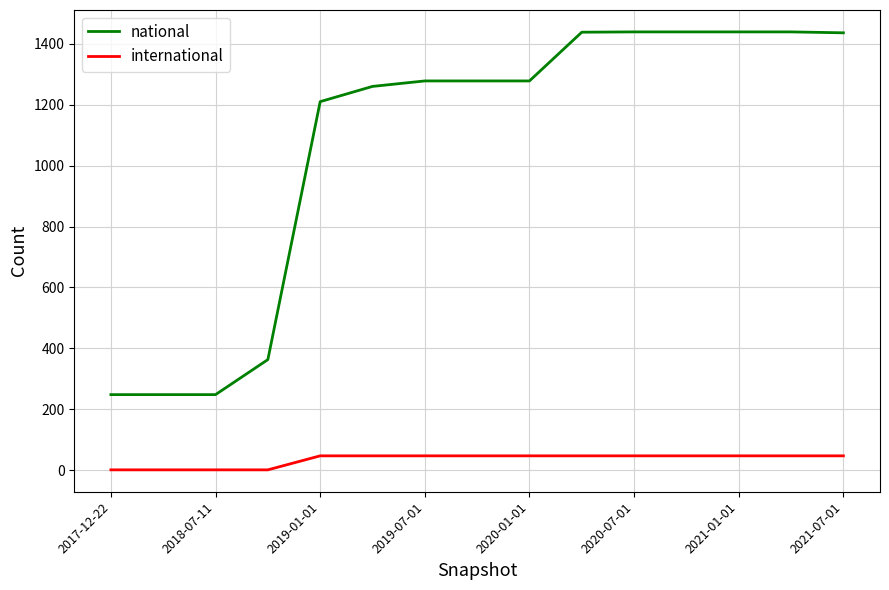

What is the maximum value shown in the chart?

1439